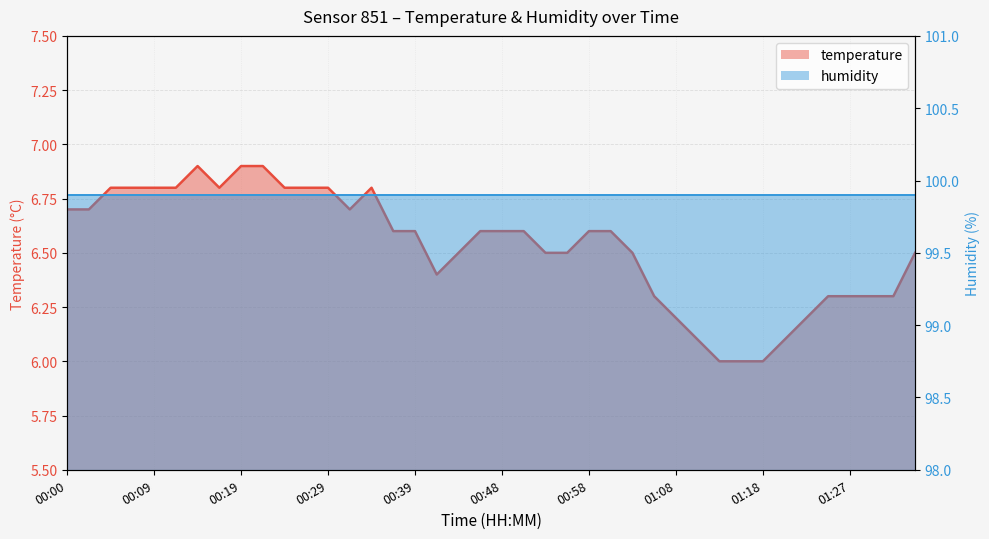

How many interior local peaks (higher than both neighbors) does the data have?

2